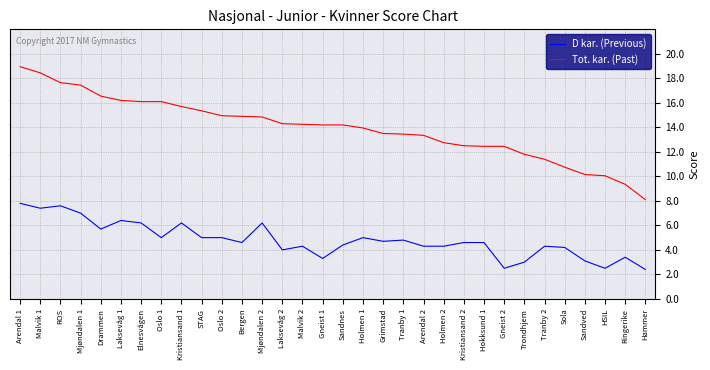

What is the difference between the D kar. (Previous) values at Arendal 2 and Arendal 1?

3.5